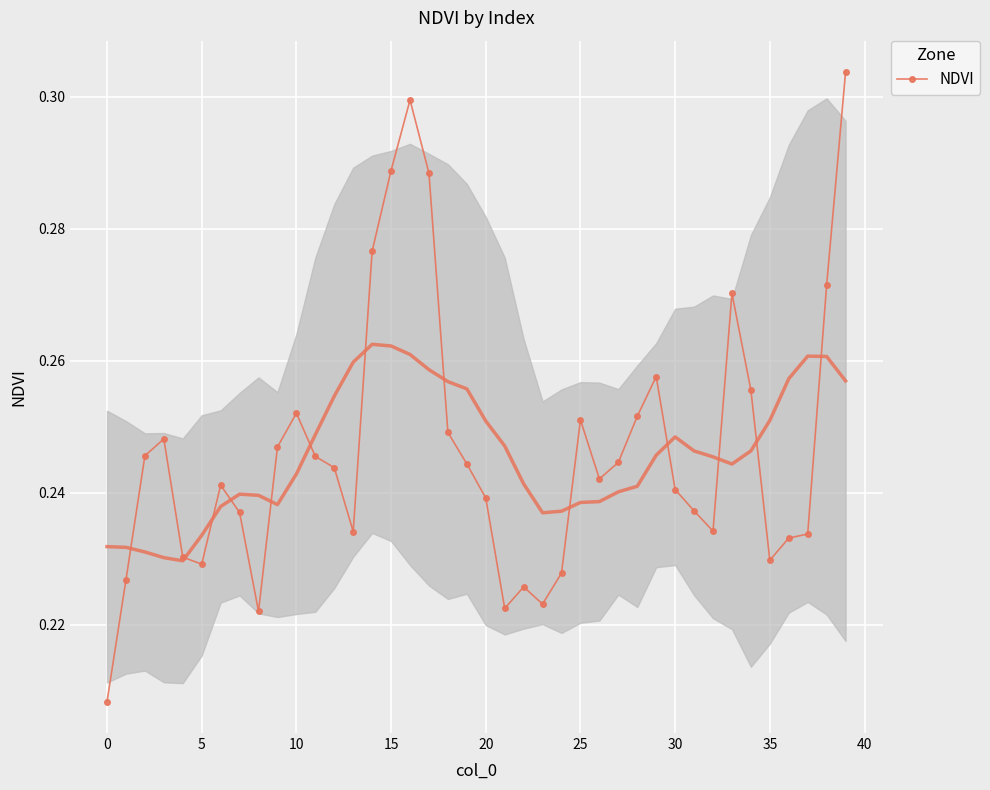

How many lines are shown in the chart?

1